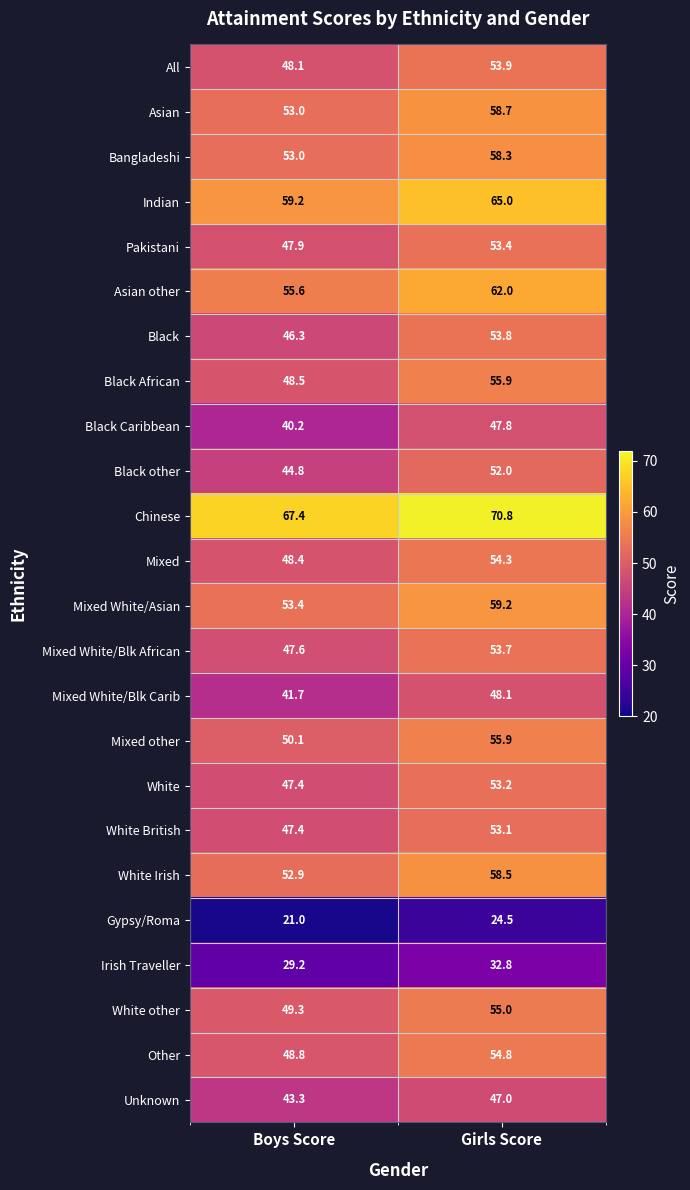

List the labels in order of Indian value, smallest first.

Boys Score, Girls Score